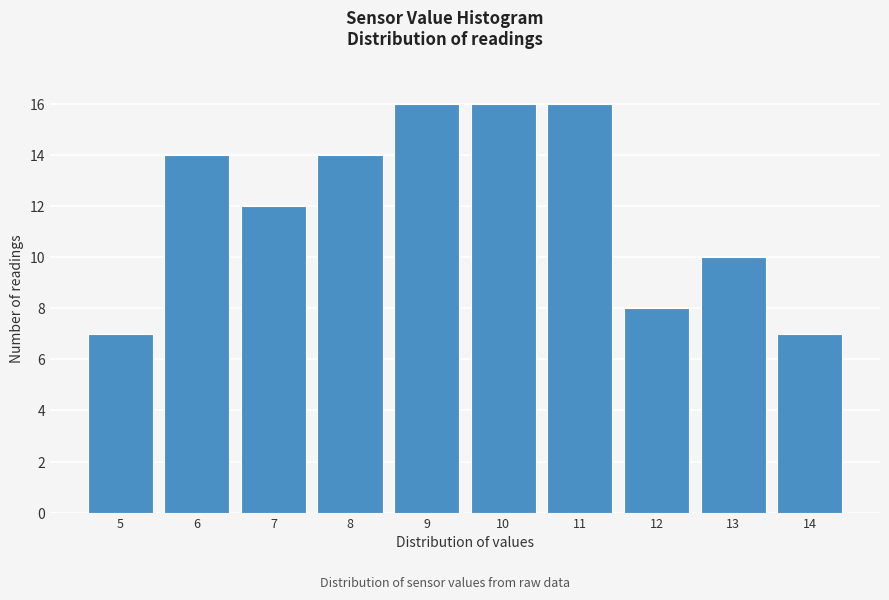

Reading left to right, extract all data points from this chart.

7	14	12	14	16	16	16	8	10	7